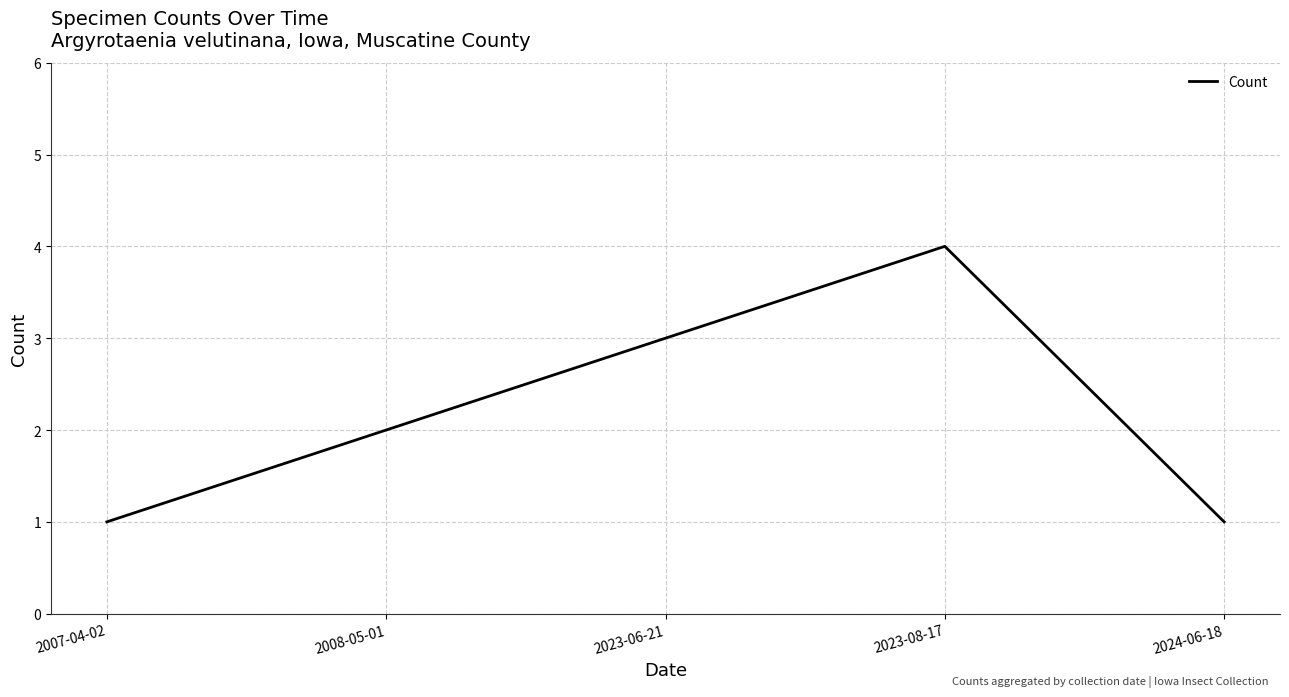

The chart shows a value of 3 at 2023-06-21. True or false?

True